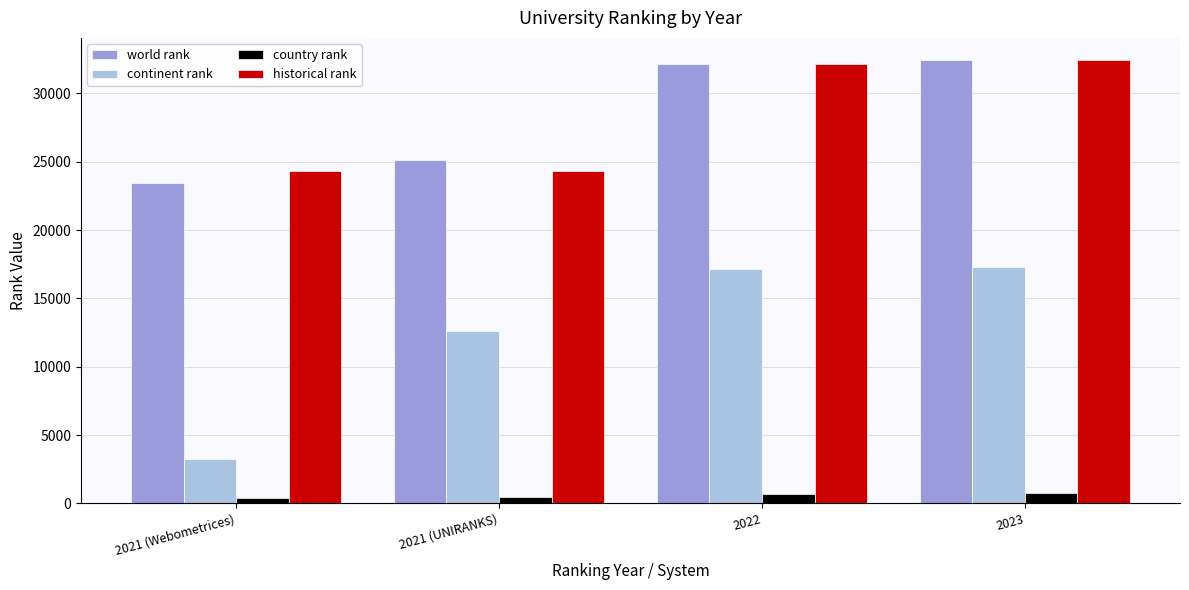

True or false: continent rank has a value of 17307.0 at 2023.

True